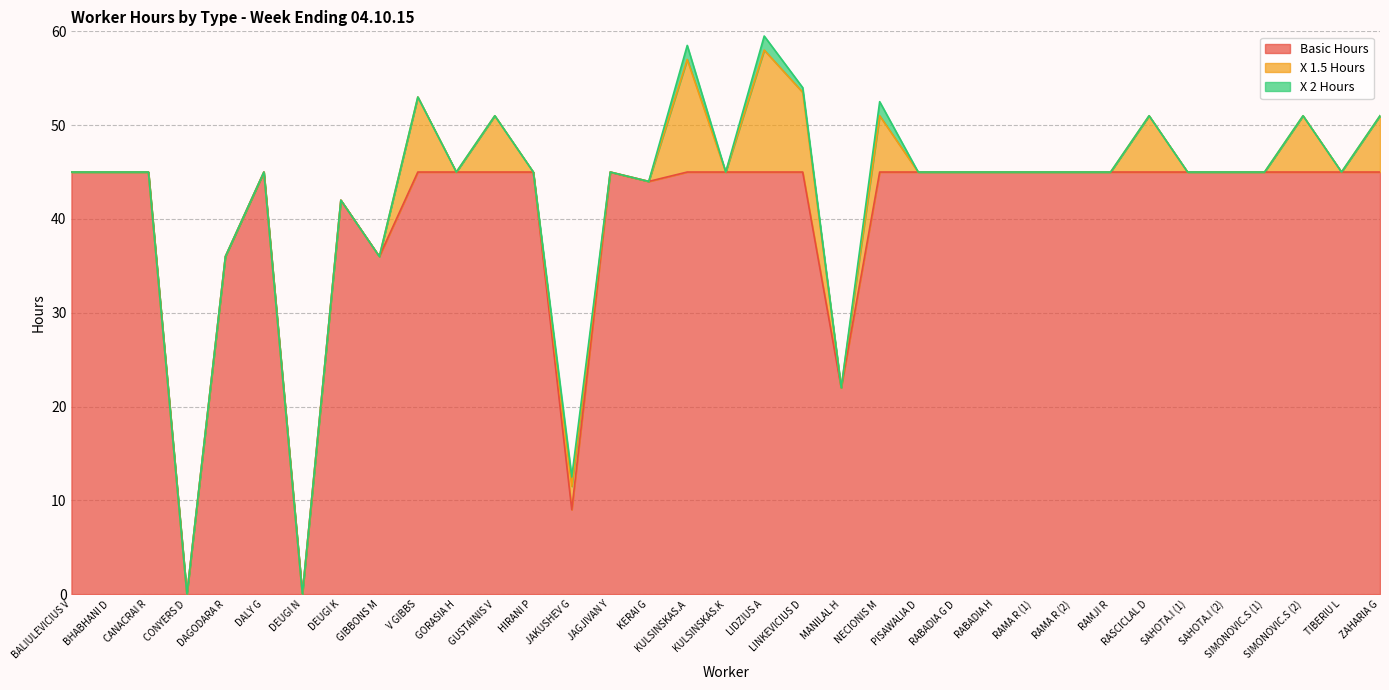

True or false: X 1.5 Hours has a value of -7.5 at RAMJI R.

False